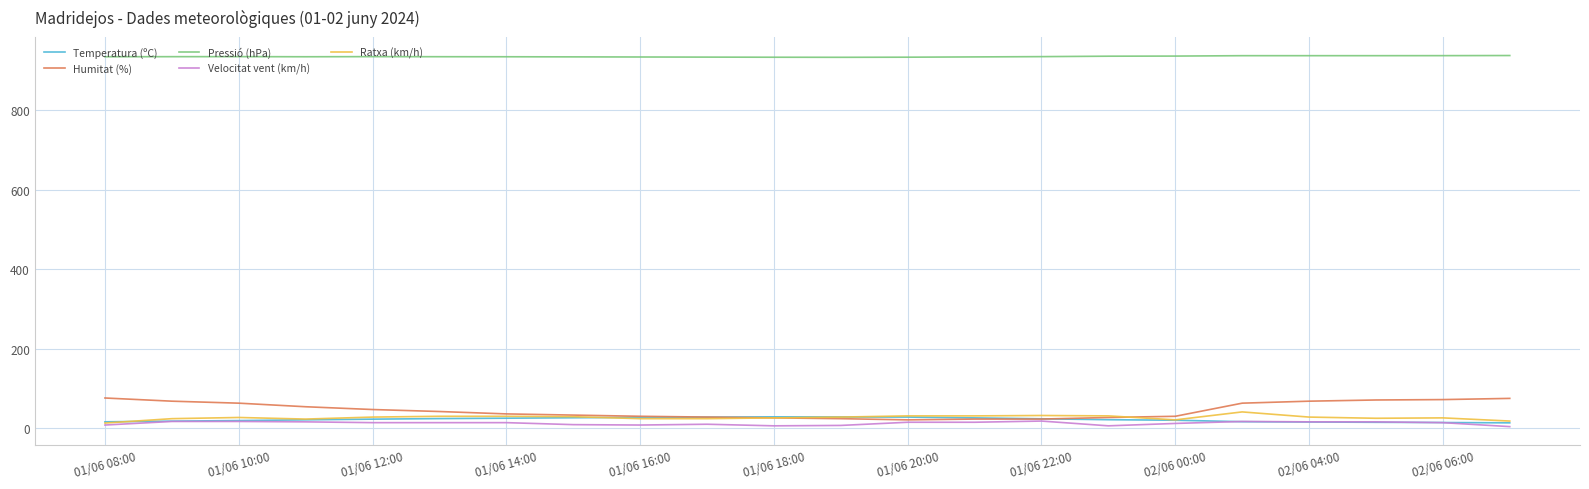

Which series has the largest total across all categories?

Pressió (hPa)